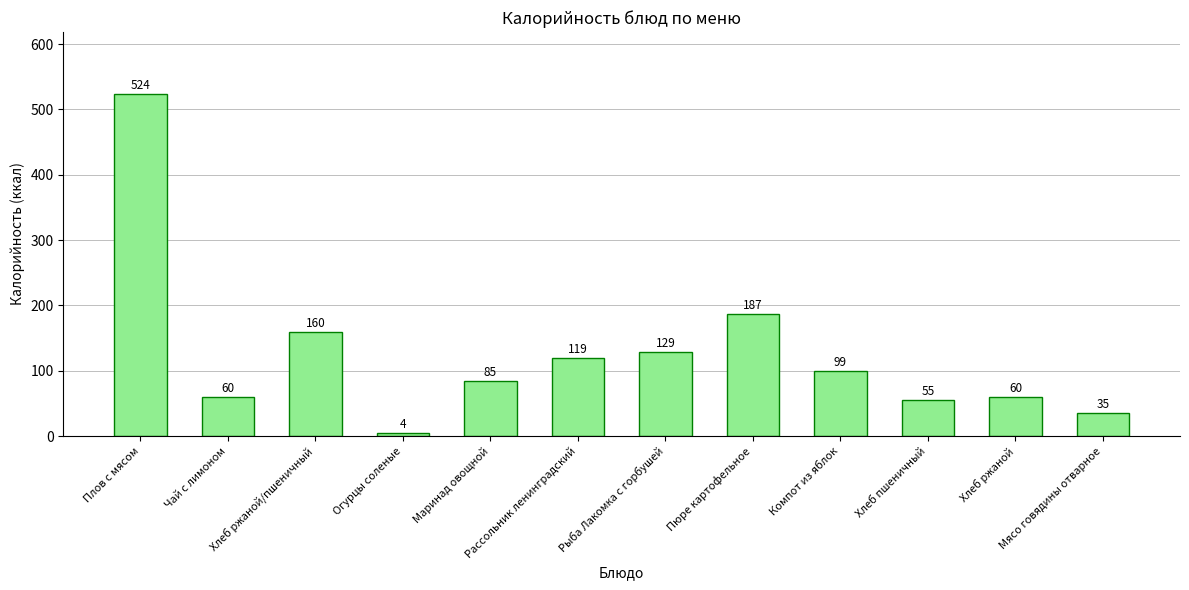

What is the value of the 6th bar from the left?

119